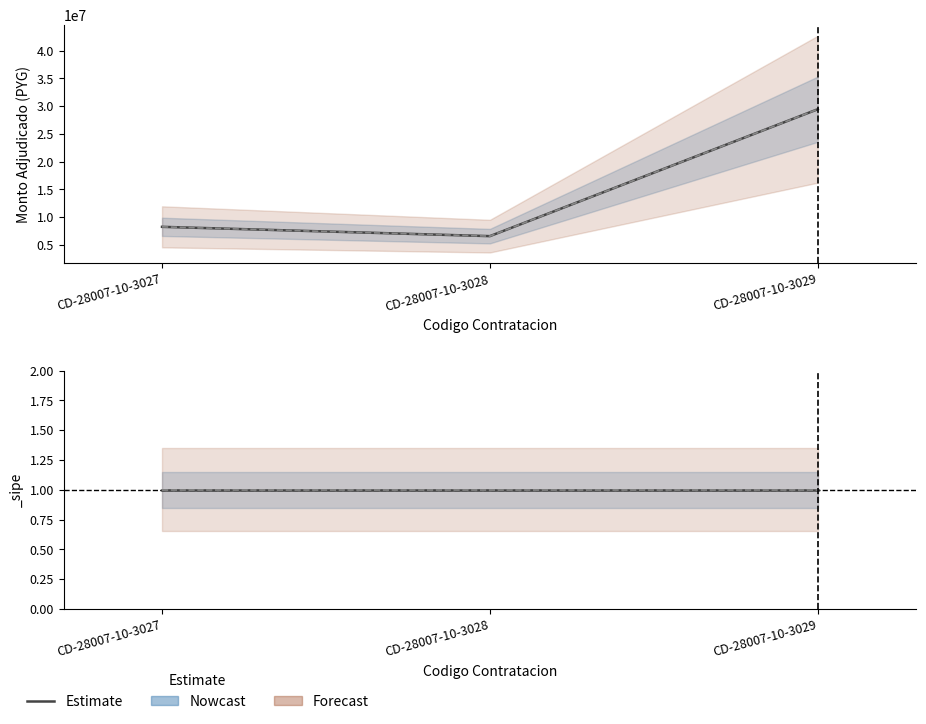

Read the value at CD-28007-10-3029, to the nearest 10.

29439000